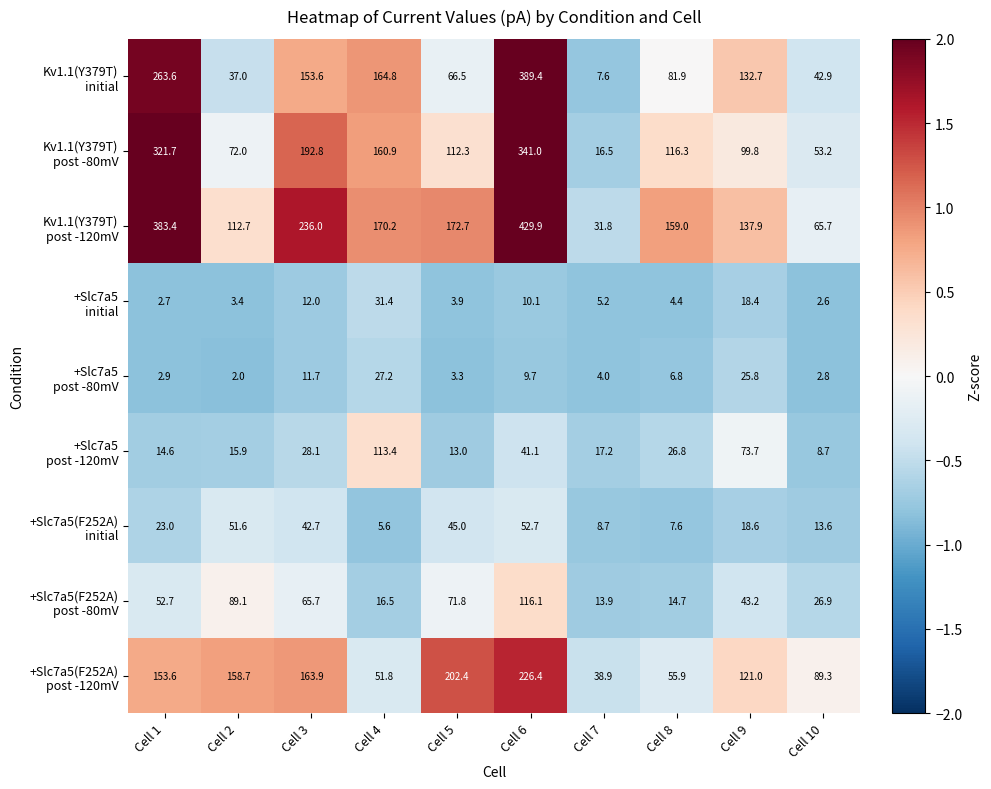

What is the maximum value shown in the chart?

429.9